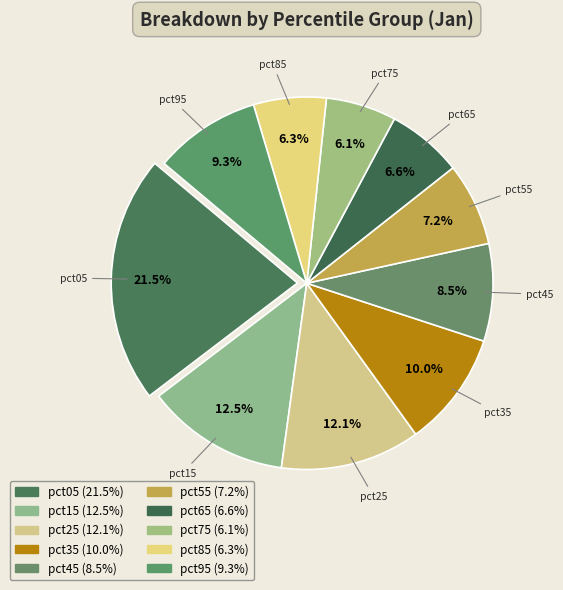

To the nearest percent, what is the combined percentage of pct85 and pct65?

13%